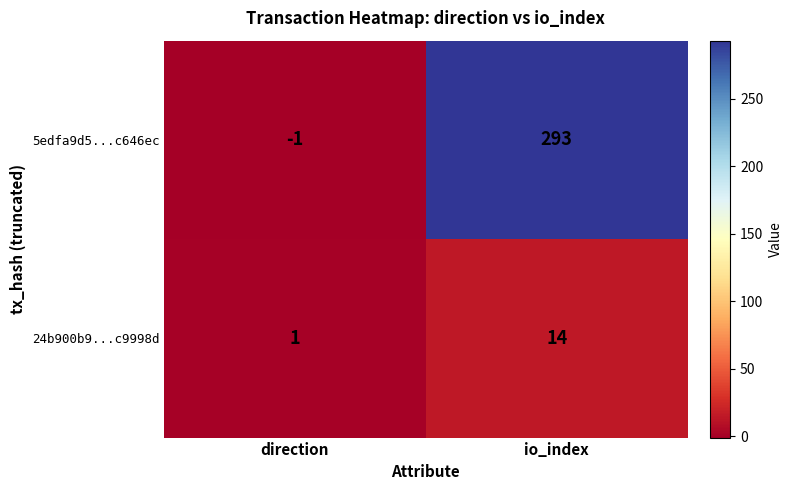

Is it true that 24b900b9...c9998d equals 8 at io_index?

False